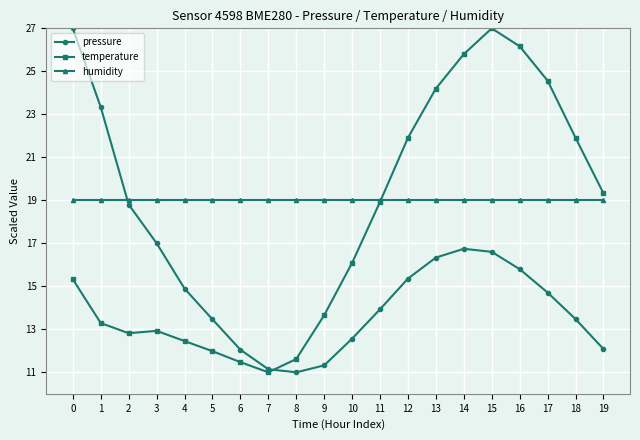

True or false: humidity and pressure cross at least once.

True